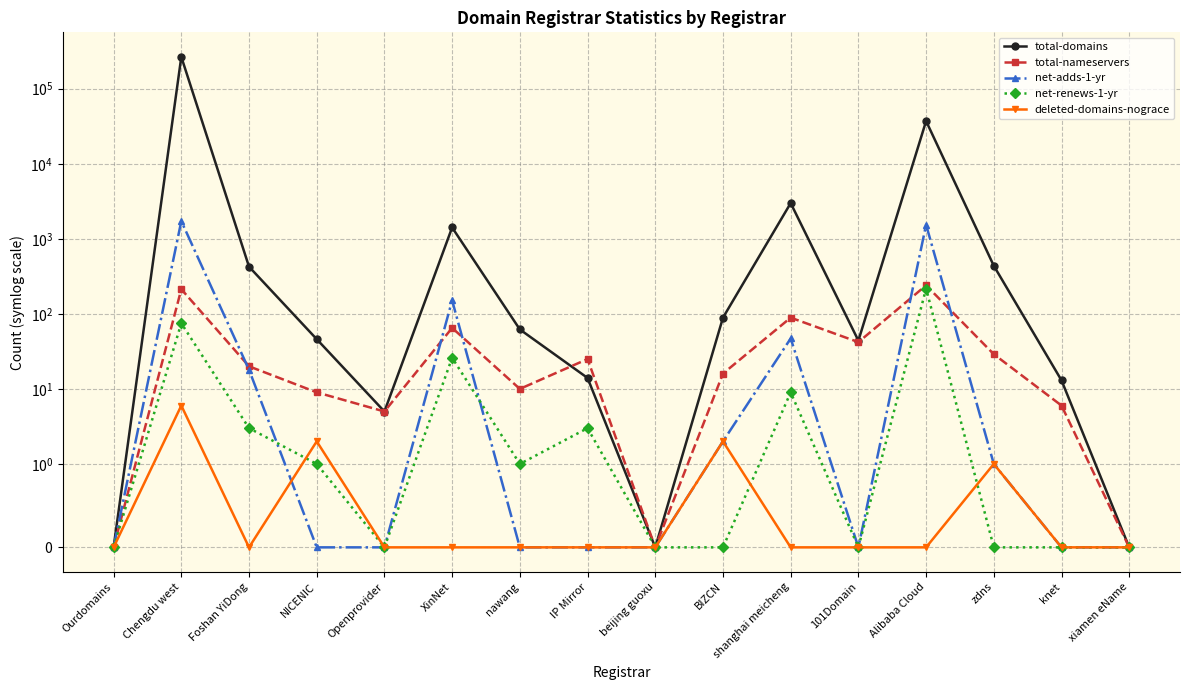

Rank the series by their maximum value, from lowest to highest.

deleted-domains-nograce, net-renews-1-yr, total-nameservers, net-adds-1-yr, total-domains